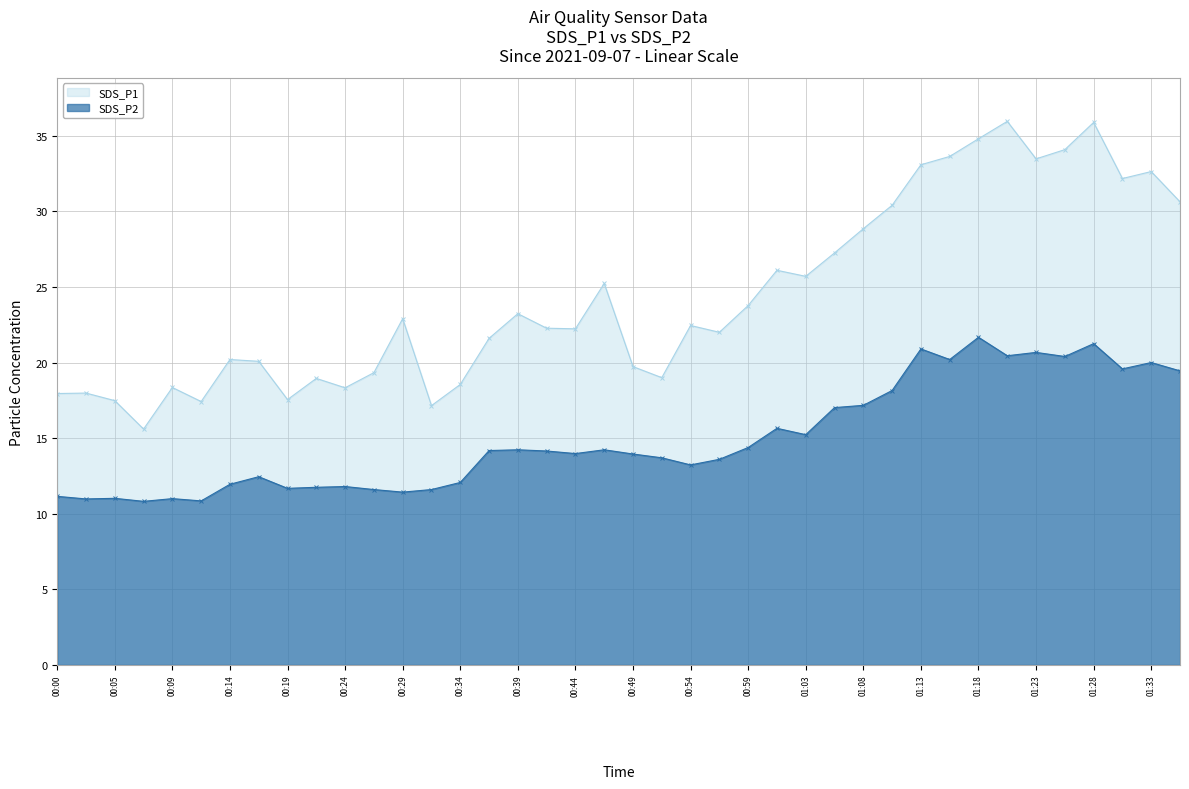

What is the spread (max minus min) of values at 00:34?

6.5